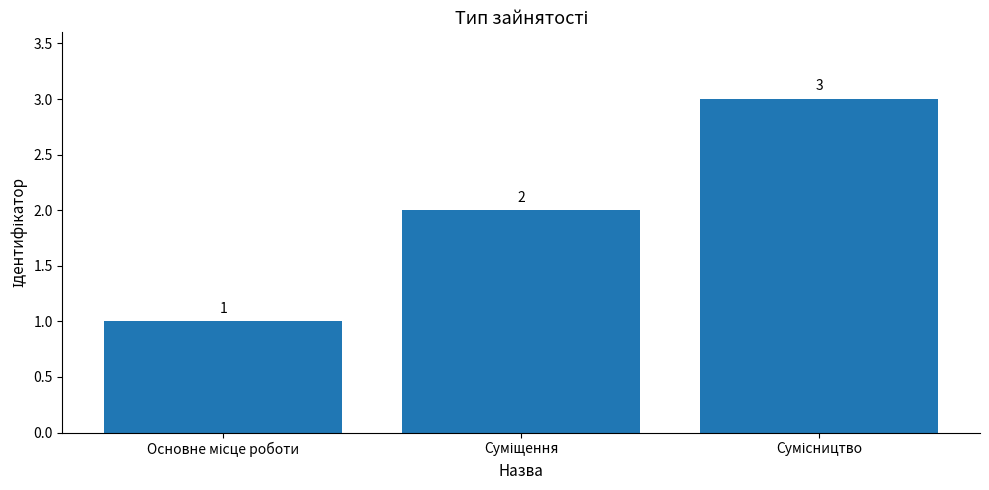

Reading left to right, transcribe all the data shown in this chart.

1	2	3